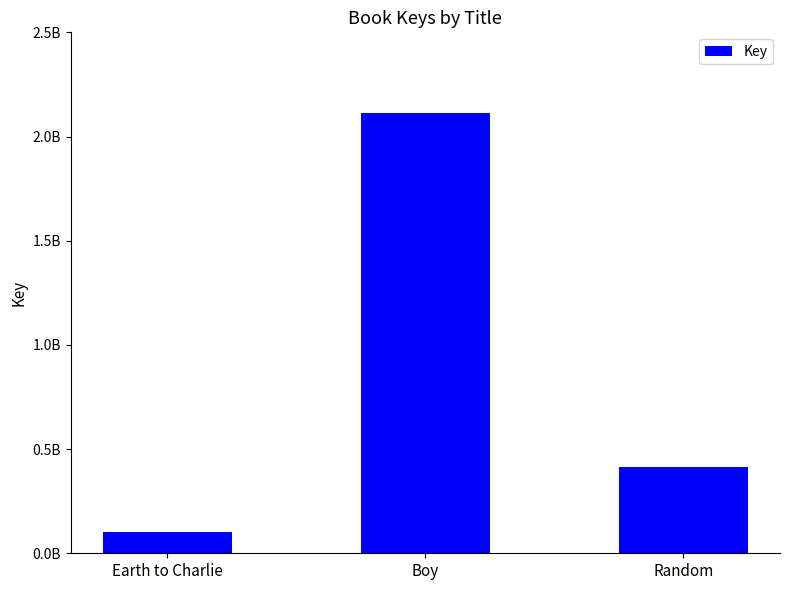

What is the difference between the maximum and minimum values?

2010428241